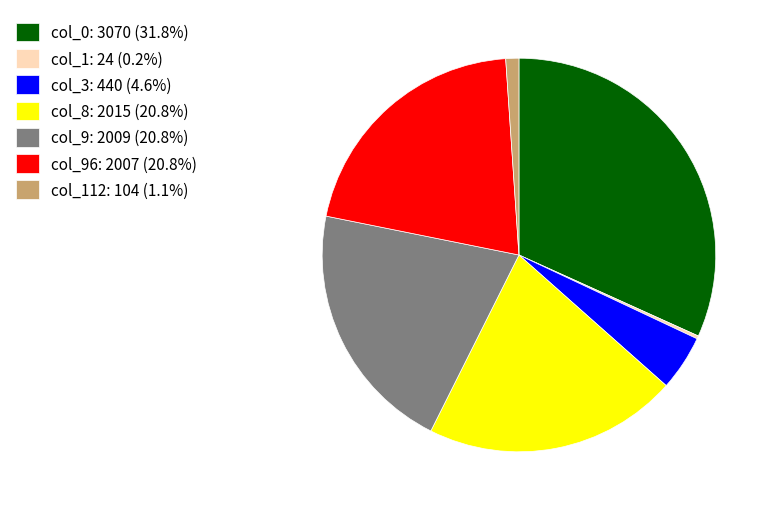

Is there any slice that represents more than half of the pie?

No